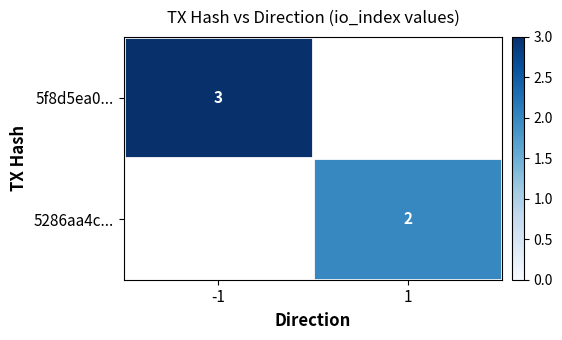

True or false: 5286aa4c... has a value of 3 at 1.

False